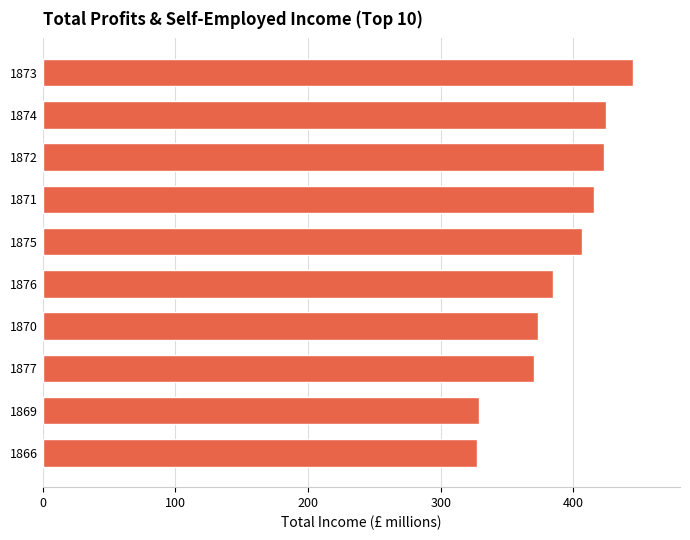

What is the difference between the maximum and second lowest values?

116.1